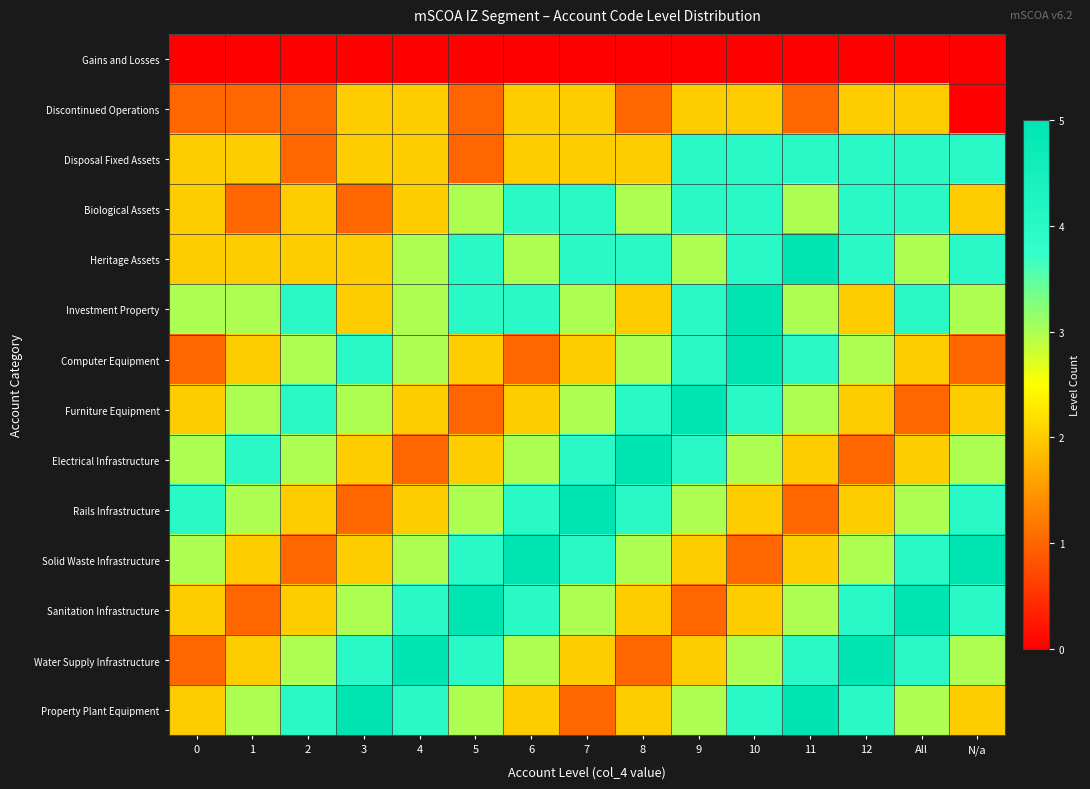

Count the number of data series in this chart.

14